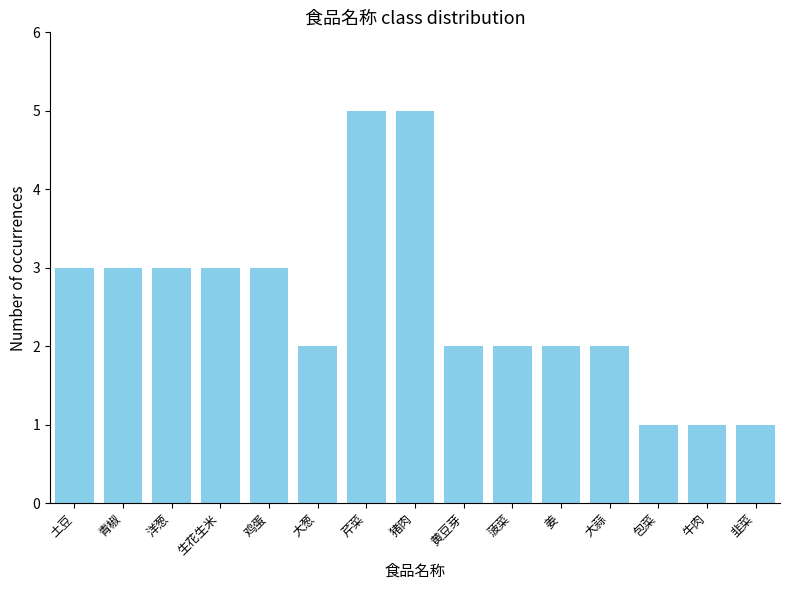

Reading left to right, what are all the values shown in this chart?

土豆=3	青椒=3	洋葱=3	生花生米=3	鸡蛋=3	大葱=2	芹菜=5	猪肉=5	黄豆芽=2	菠菜=2	姜=2	大蒜=2	包菜=1	牛肉=1	韭菜=1